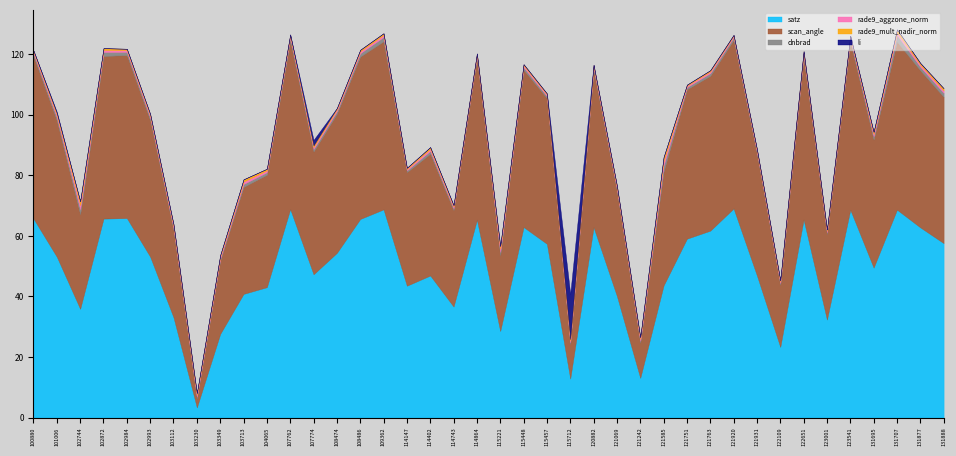

What is the spread (max minus min) of values at 121069?

40.2